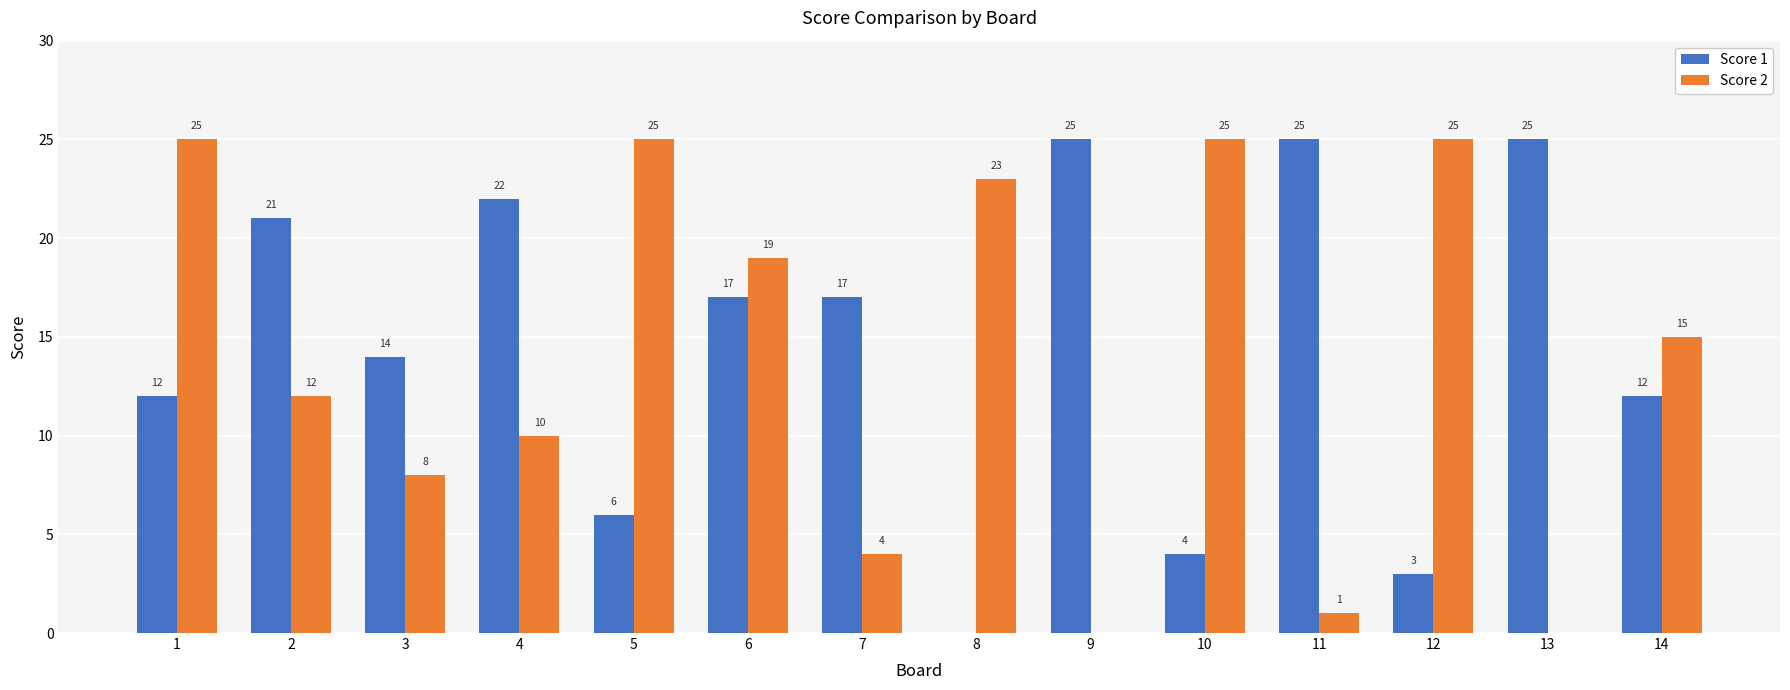

At which label does Score 2 first exceed 15?

1